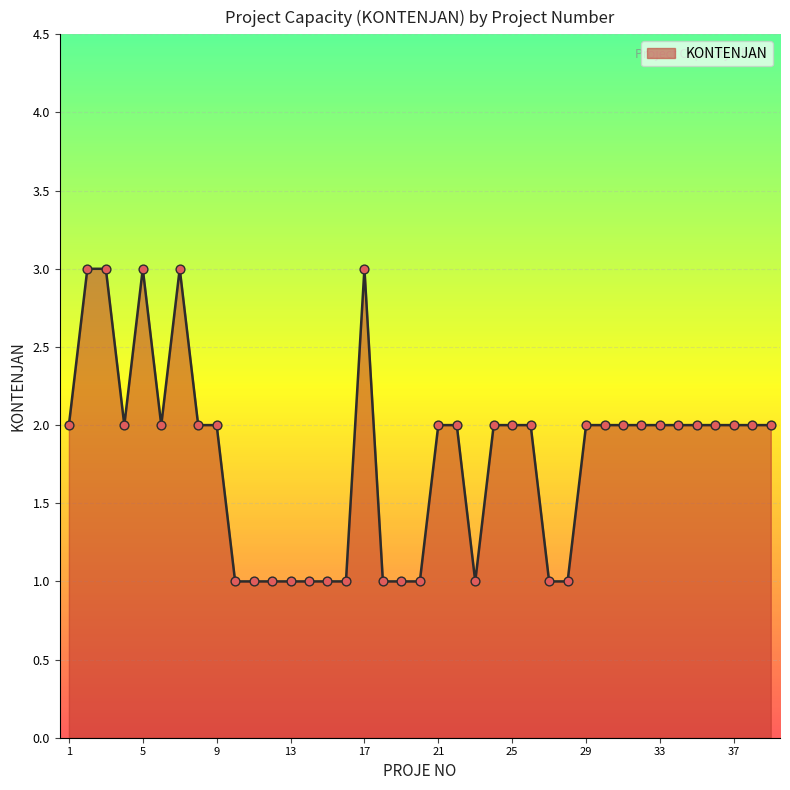

What is the greatest value displayed?

3